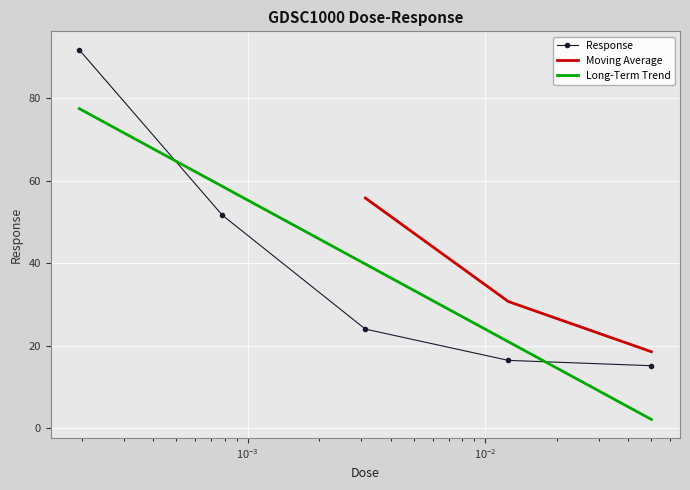

What is the difference between the values at 0.003125 and 0.00078125?

27.6